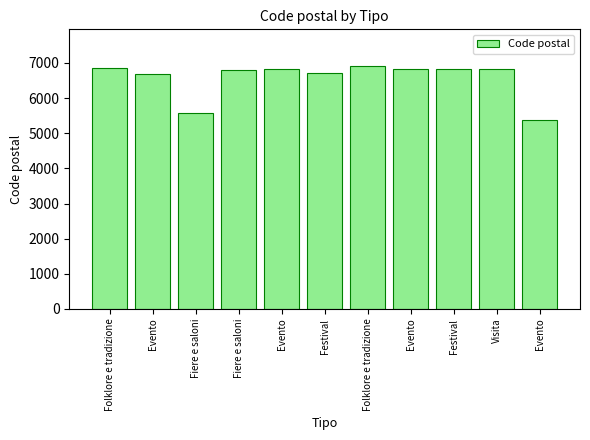

What is the sum of the values at Folklore e tradizione and Evento?

13750